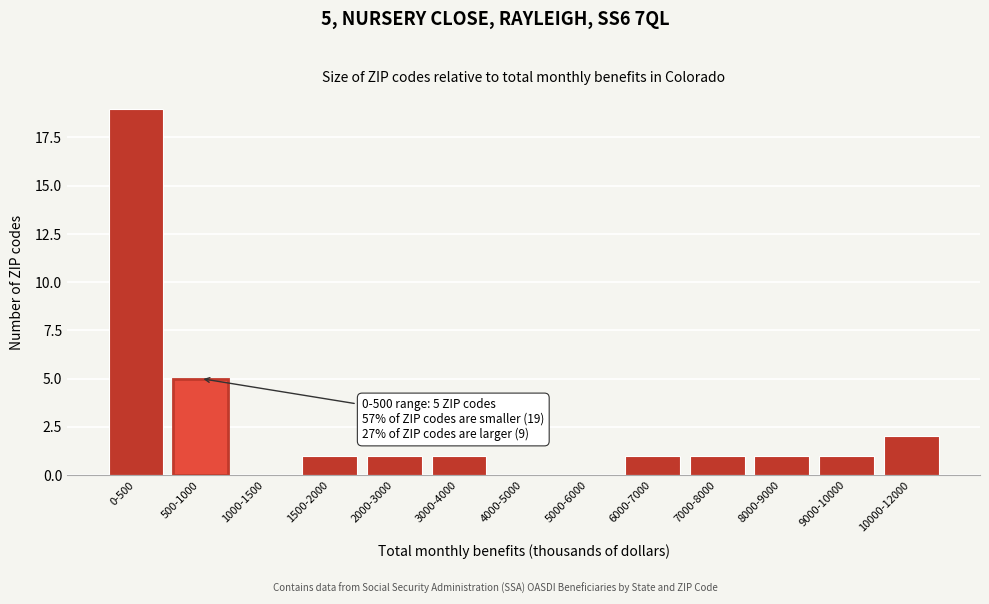

Reading left to right, what are all the values shown in this chart?

0-500=19	500-1000=5	1000-1500=0	1500-2000=1	2000-3000=1	3000-4000=1	4000-5000=0	5000-6000=0	6000-7000=1	7000-8000=1	8000-9000=1	9000-10000=1	10000-12000=2